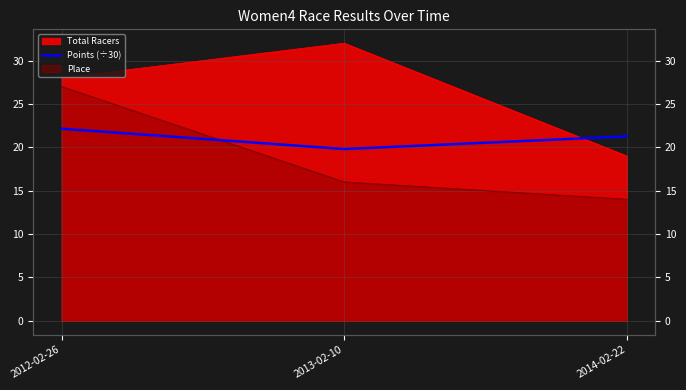

Count the number of values greater than 21.

2